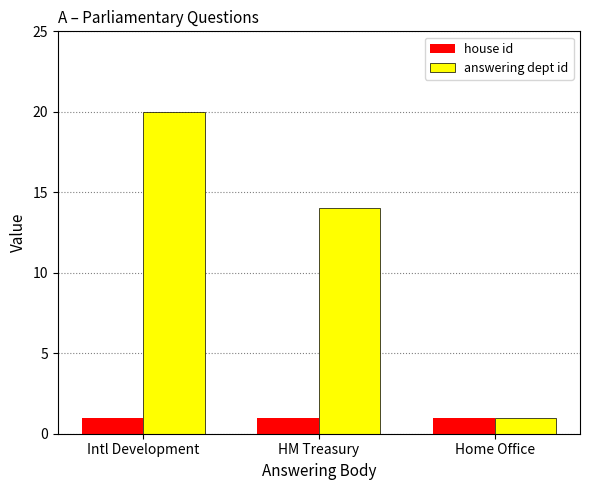

What is the average value of the house id series?

1